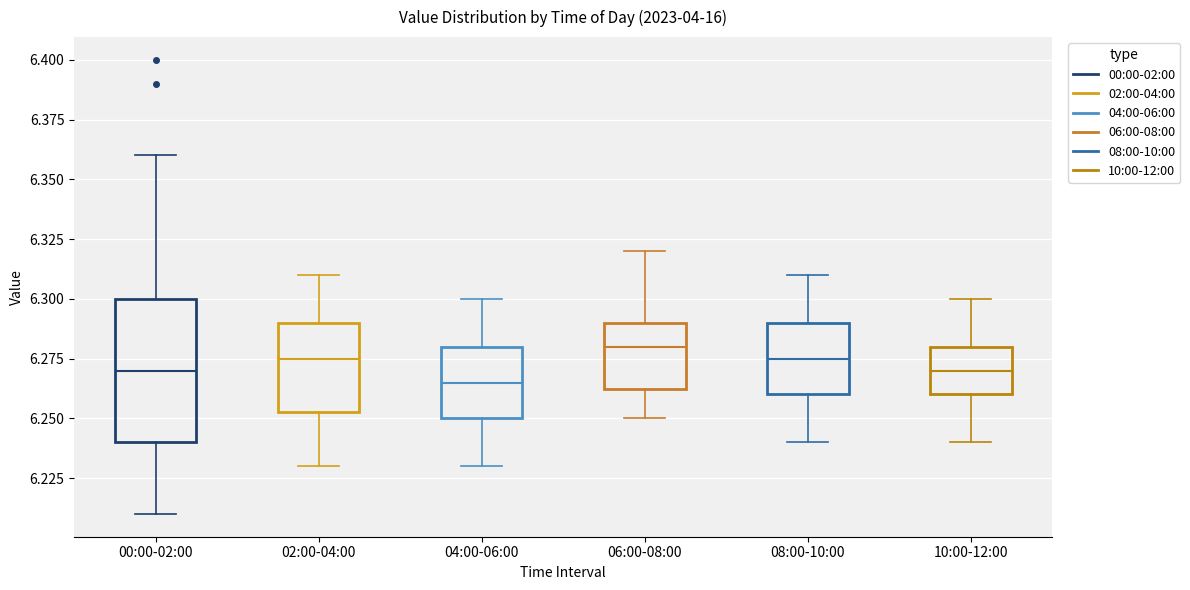

Where is the lower edge of the box for 02:00-04:00 on the y-axis? The values are not printed on the chart, so give them approximately, as read against the axis.

6.255